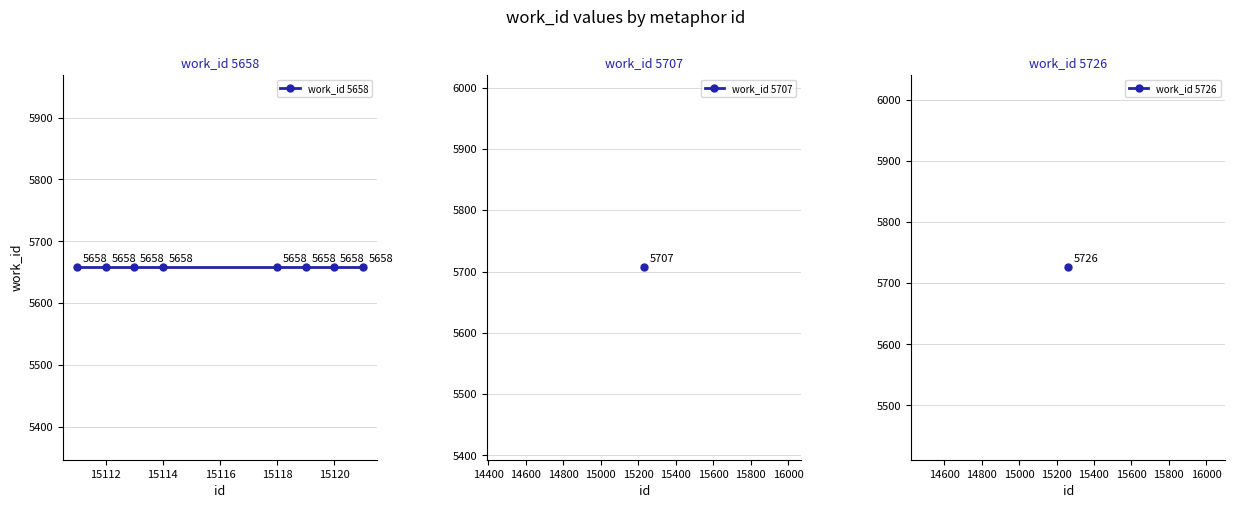

What is the ratio of the value at 15111 to the value at 15231?

1.0